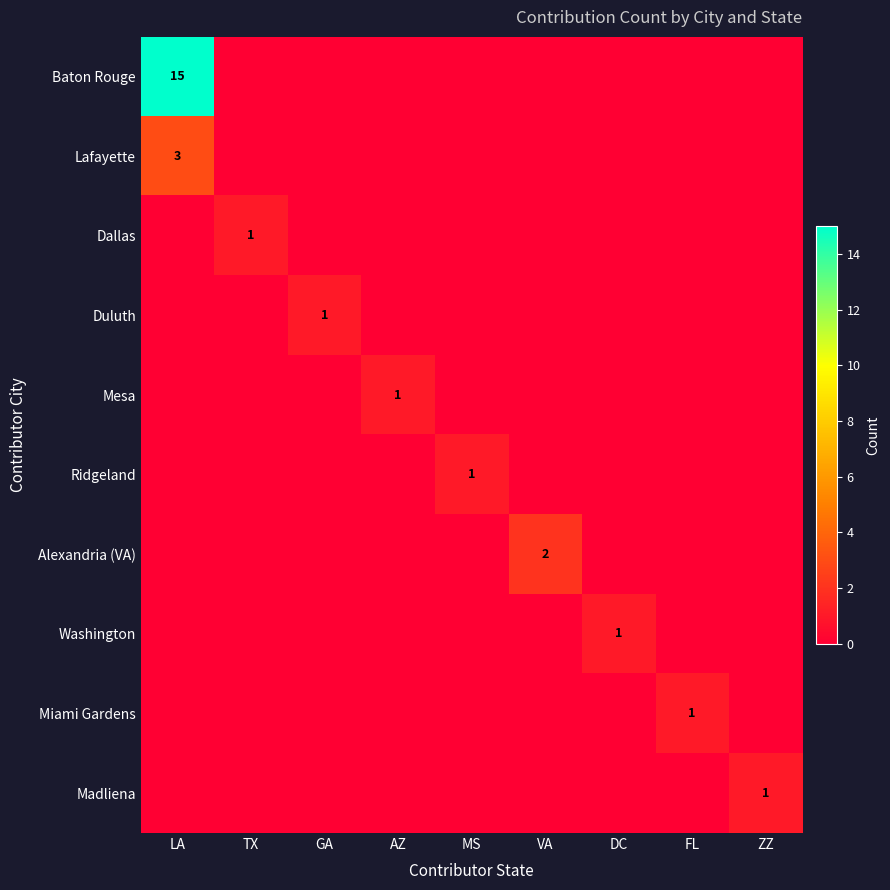

Which series has the largest total across all categories?

Baton Rouge